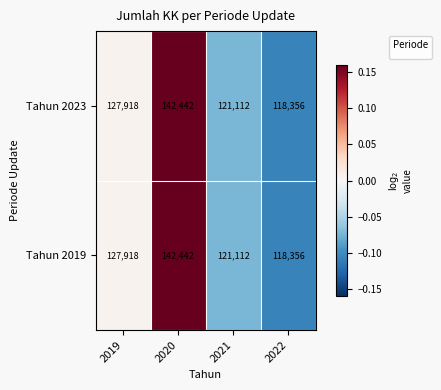

True or false: Tahun 2019 has a value of 74256 at 2020.

False